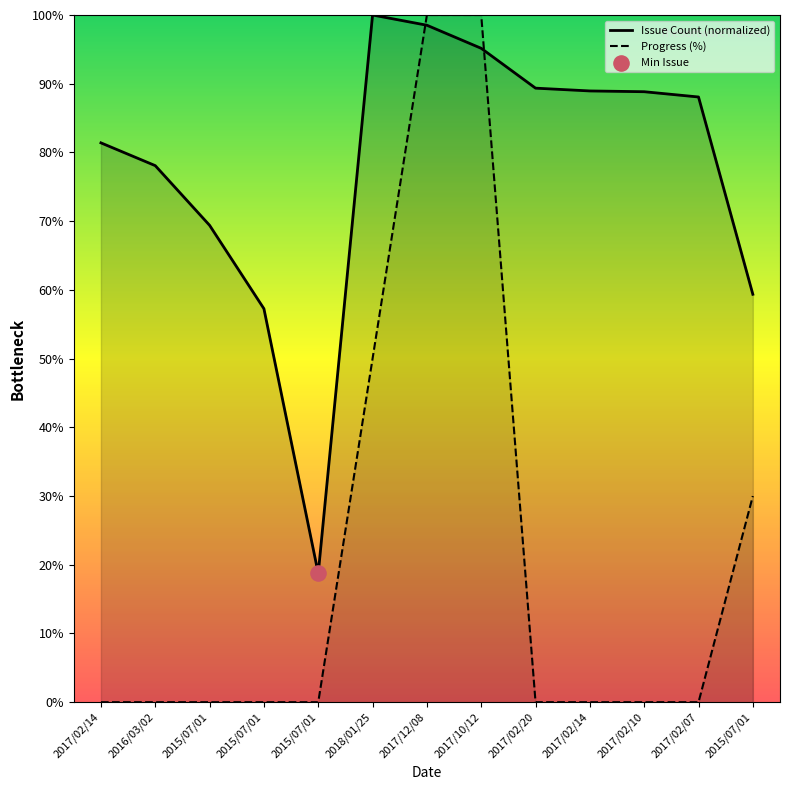

At which category is the sum across all series the highest?

2017/12/08